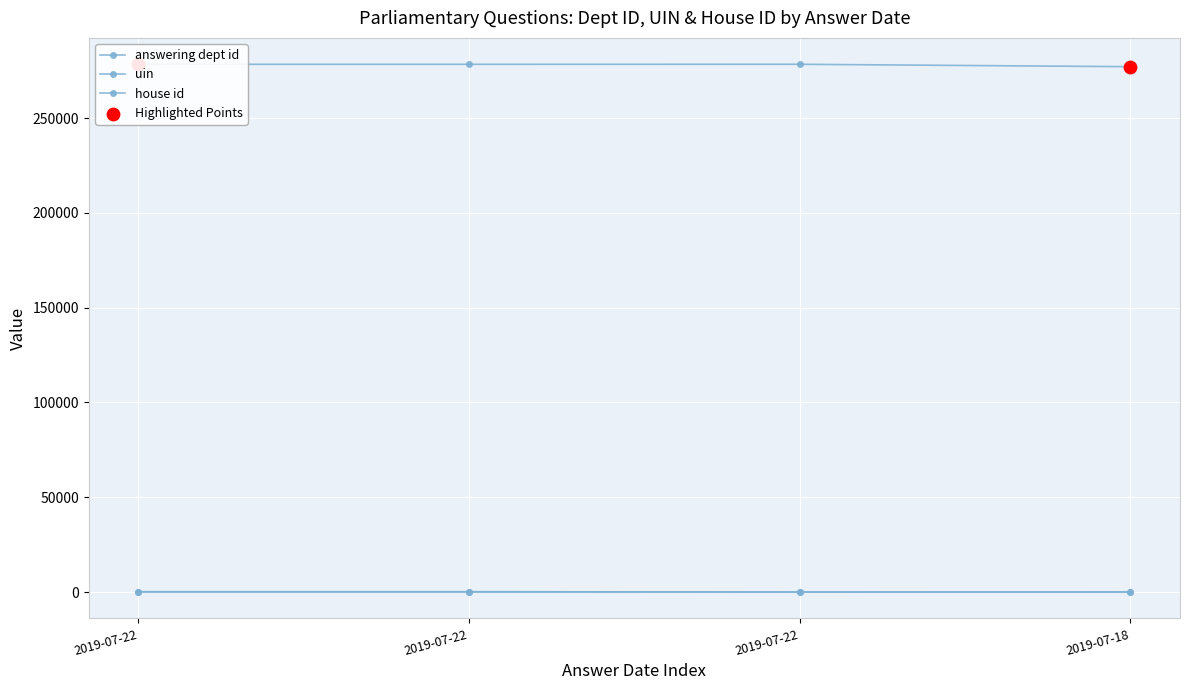

How many data points does each series have?

4